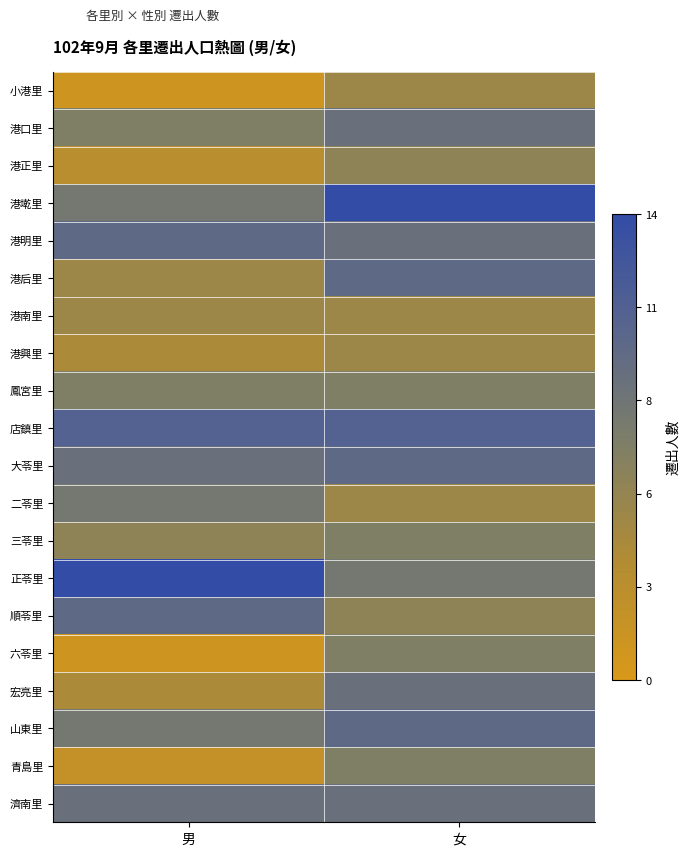

Which has a higher value, 女 or 男?

女